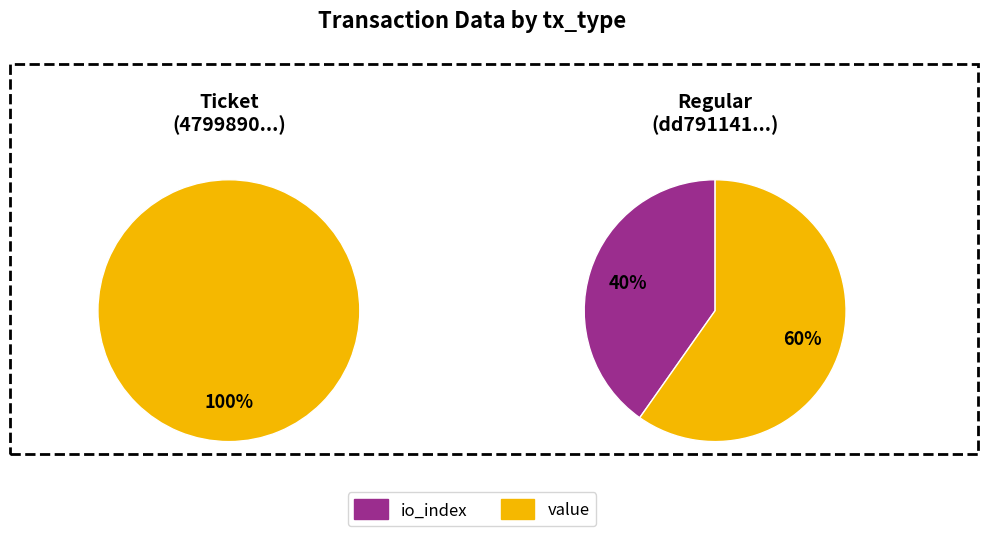

Which slice is the smallest?

io_index